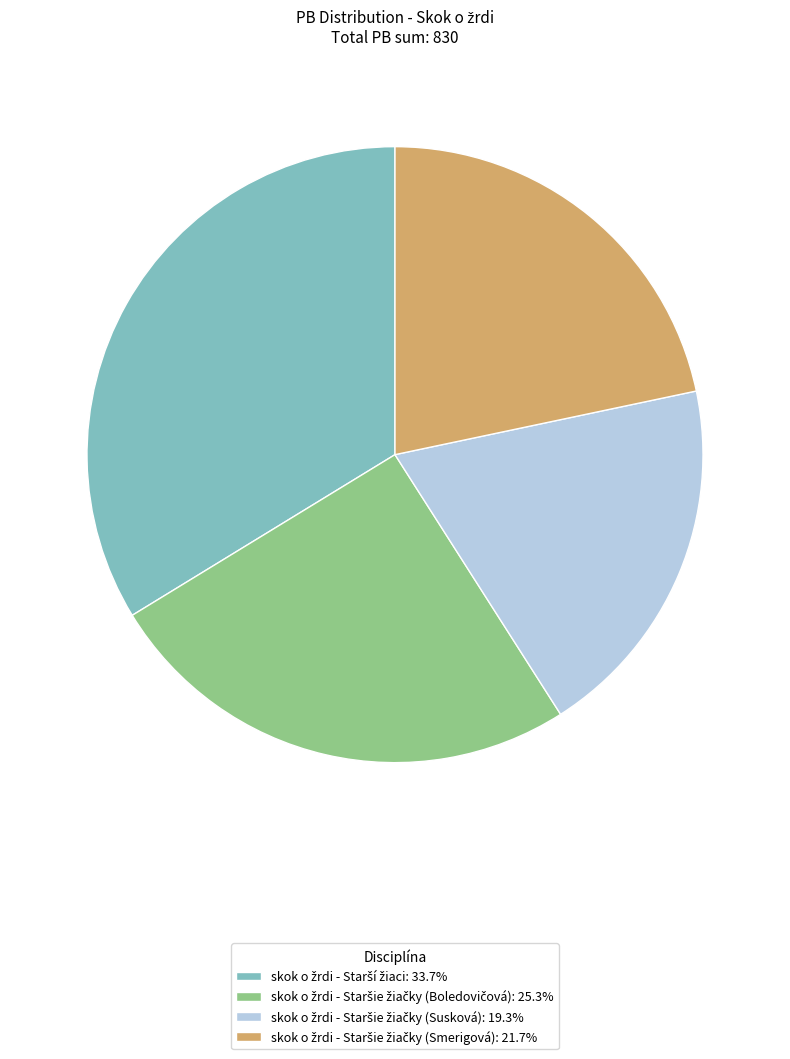

Is there a majority slice in this chart?

No